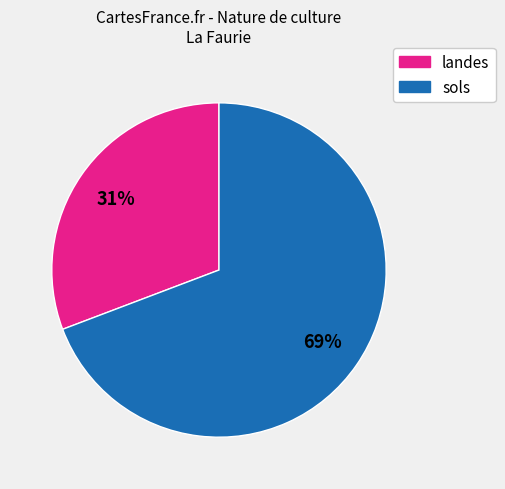

Is there any slice that represents more than half of the pie?

Yes